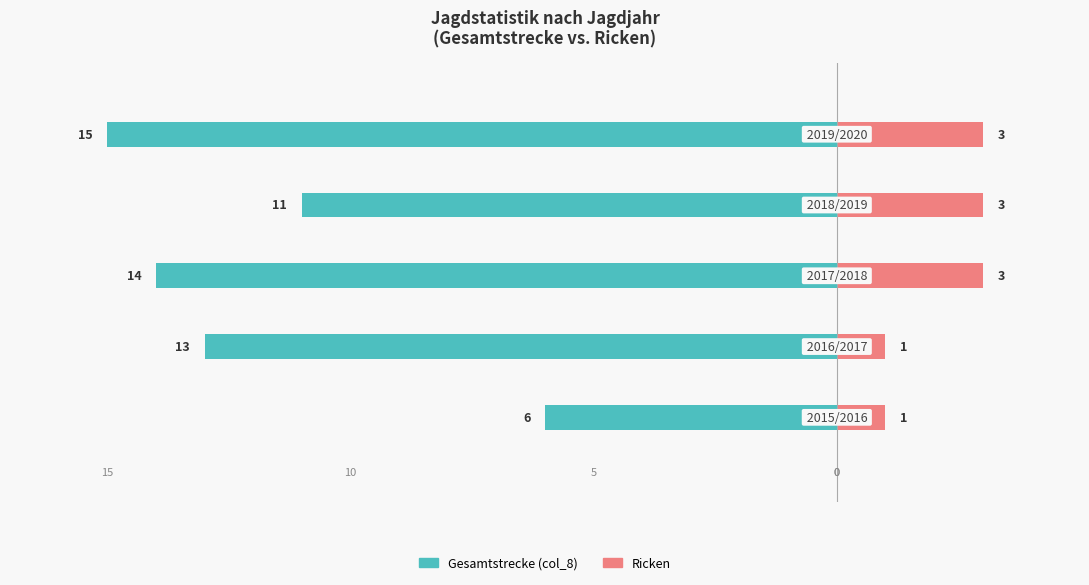

List the labels in order of Gesamtstrecke (col_8) value, largest first.

0, 3, 1, 2, 4